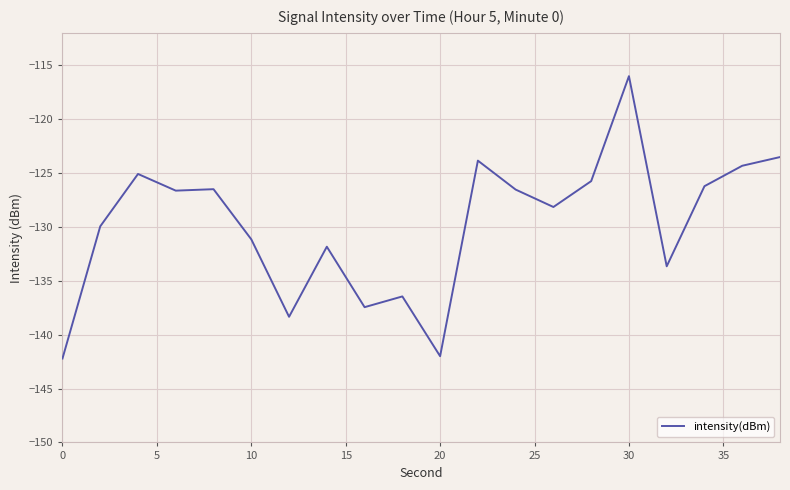

What is the maximum value shown in the chart?

-116.0